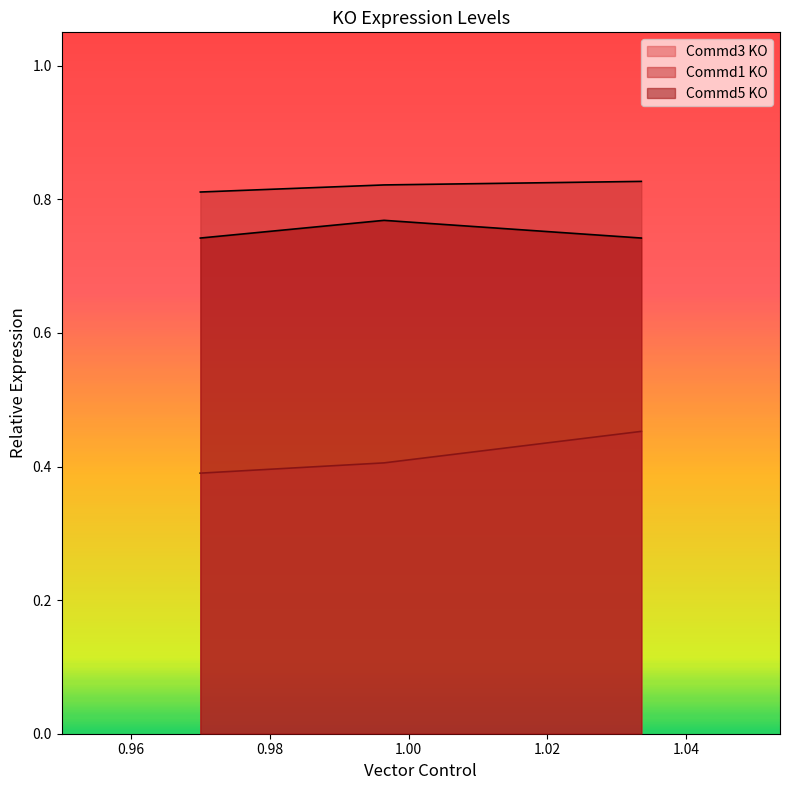

Count the Commd1 KO values in the range 0 to 1.

3